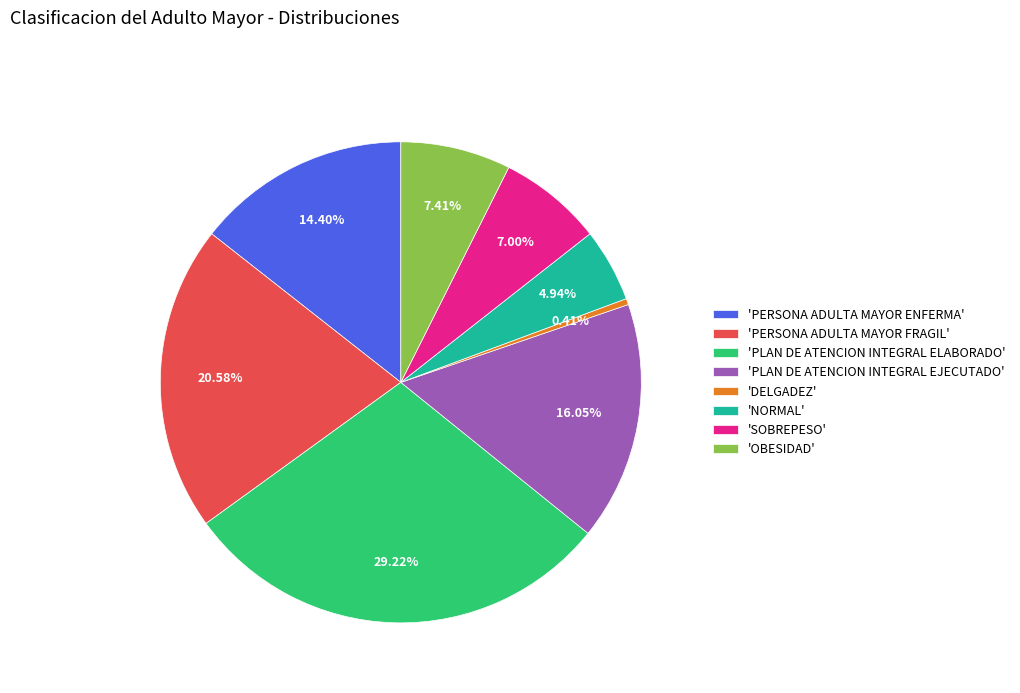

Is there a majority slice in this chart?

No